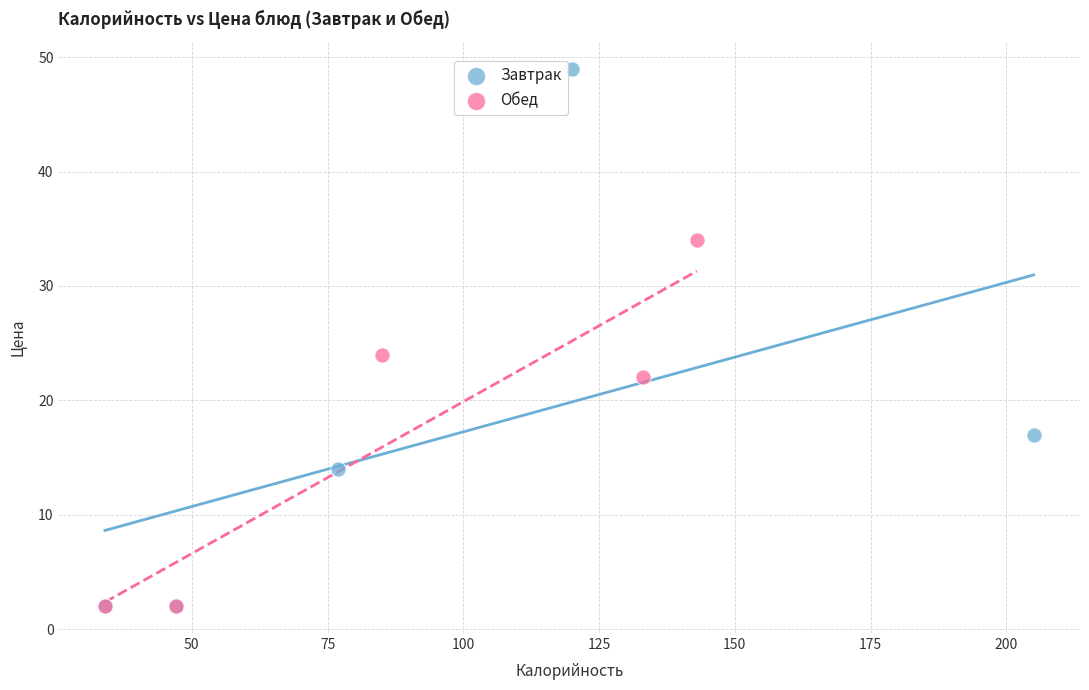

Which series contains the highest Y value?

Завтрак